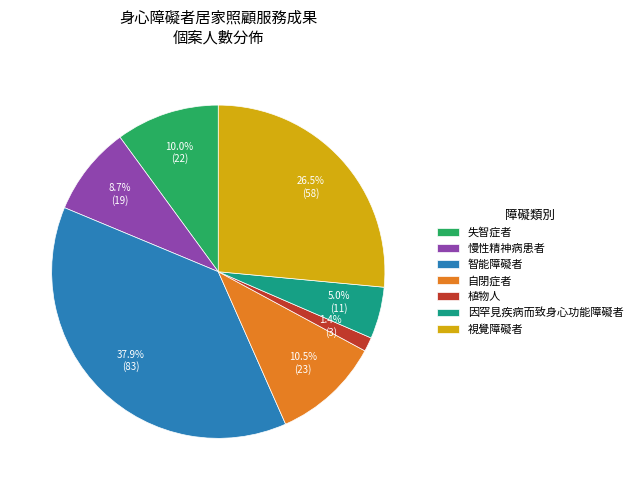

Do 失智症者 and 慢性精神病患者 together represent more than half of the pie?

No